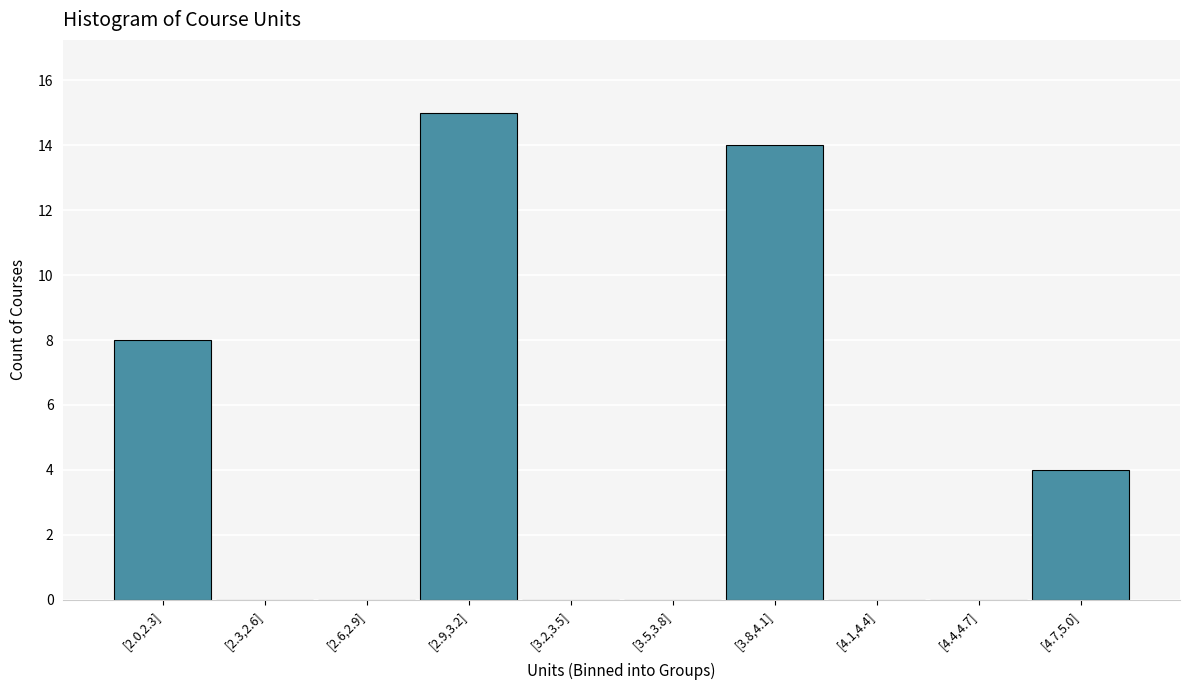

Reading right to left, extract all data points from this chart.

[4.7,5.0]=4	[4.4,4.7]=0	[4.1,4.4]=0	[3.8,4.1]=14	[3.5,3.8]=0	[3.2,3.5]=0	[2.9,3.2]=15	[2.6,2.9]=0	[2.3,2.6]=0	[2.0,2.3]=8